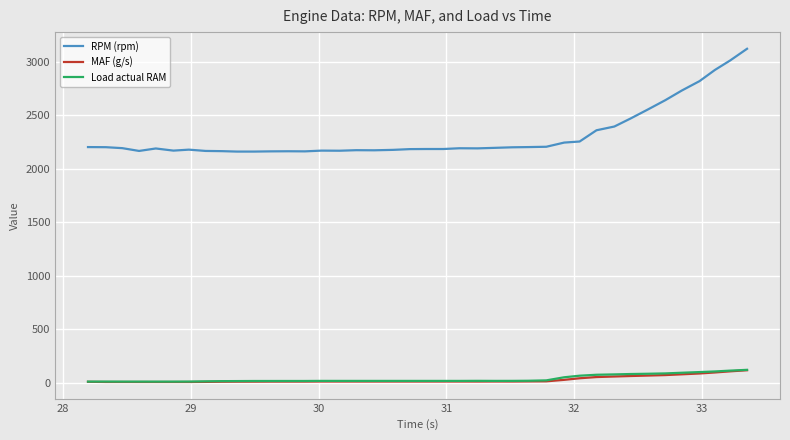

True or false: RPM (rpm) and Load actual RAM cross at least once.

False